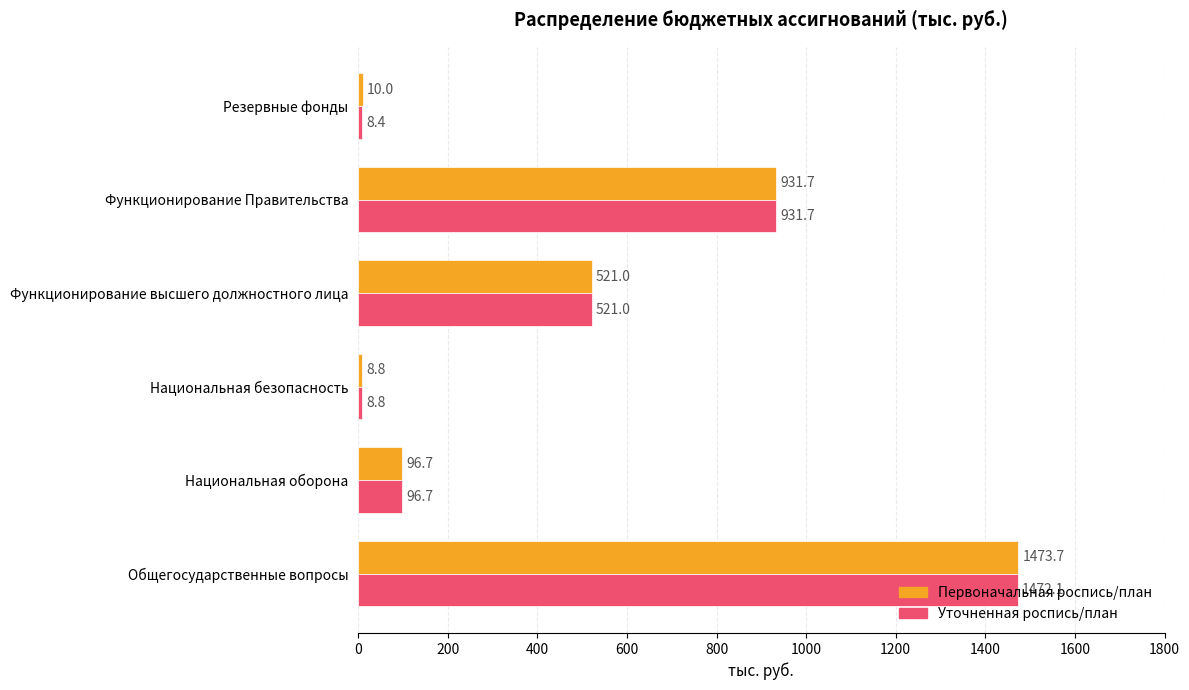

The value of Уточненная роспись/план at Общегосударственные вопросы is 1472.1. True or false?

True